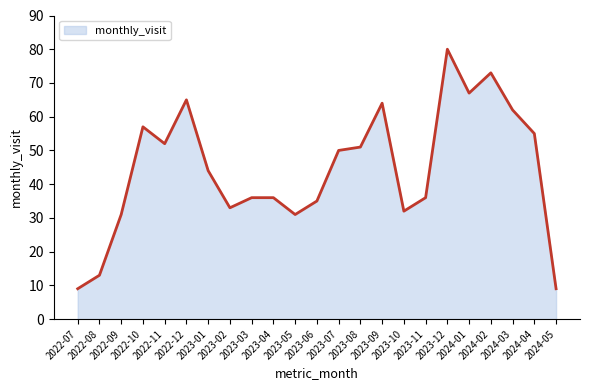

What is the approximate value at 2023-04, to the nearest 10?

40